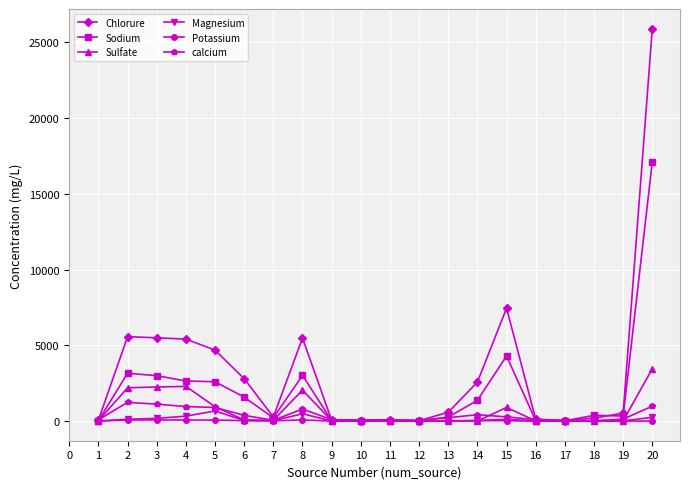

At which category is the sum across all series the highest?

20